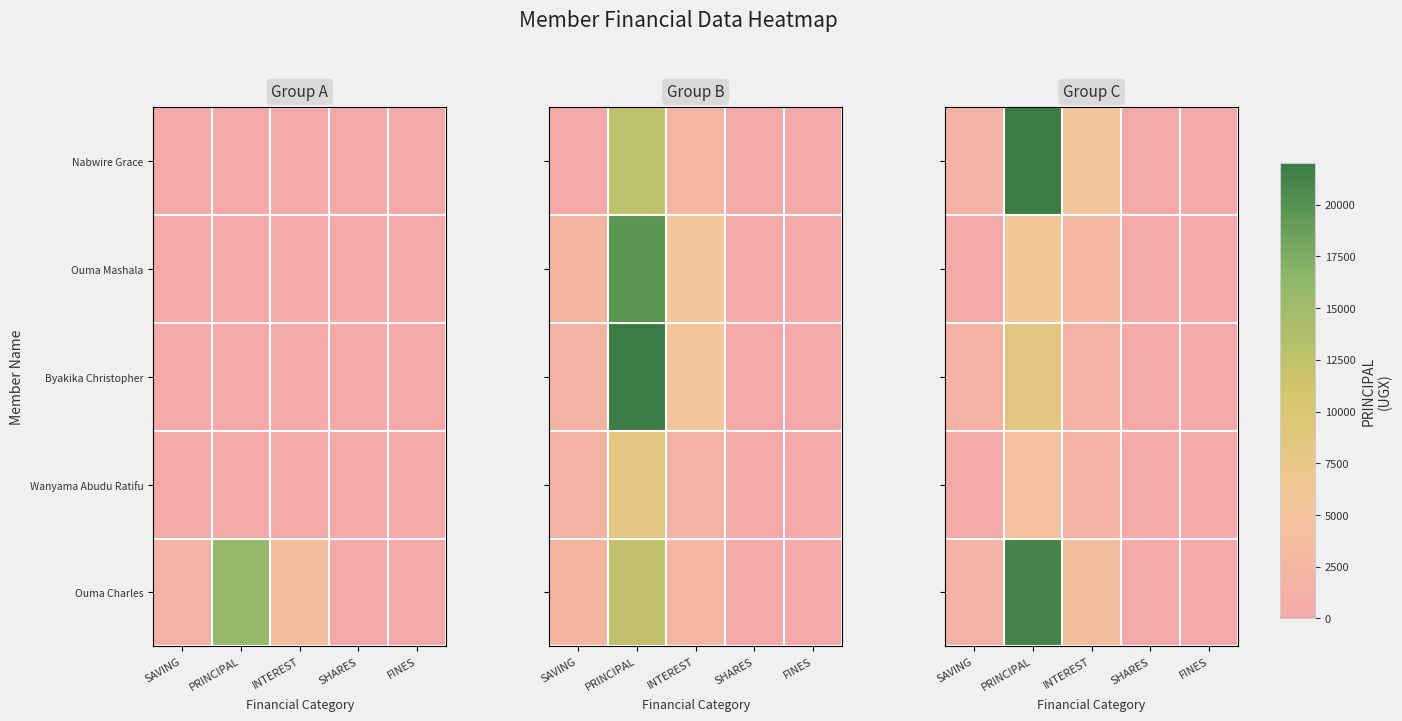

At which category is the sum across all series the highest?

PRINCIPAL